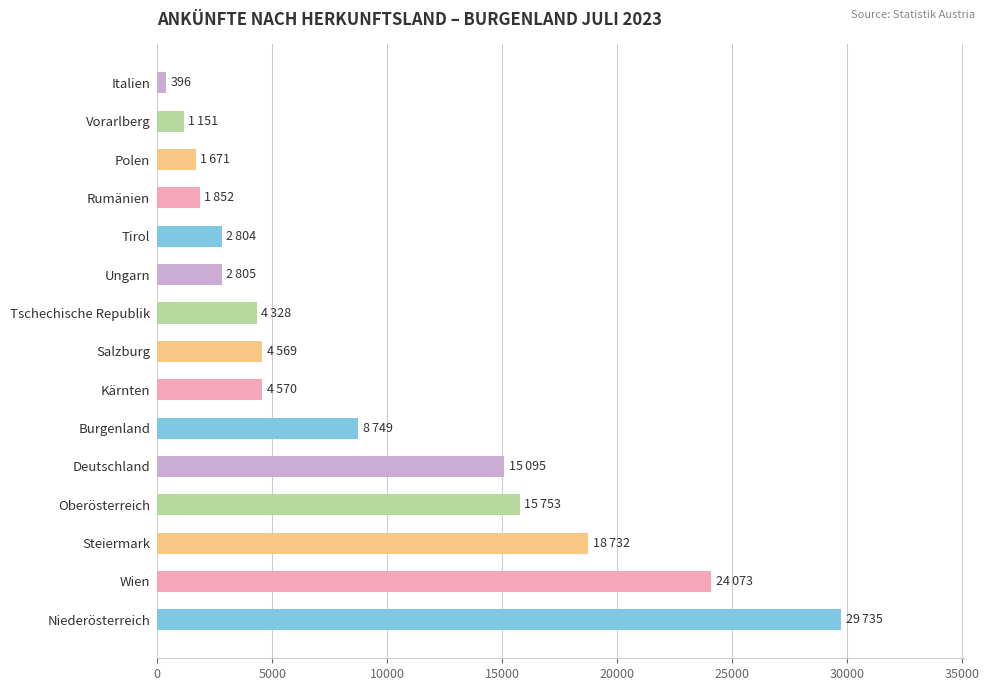

Read the value at Polen.

1671